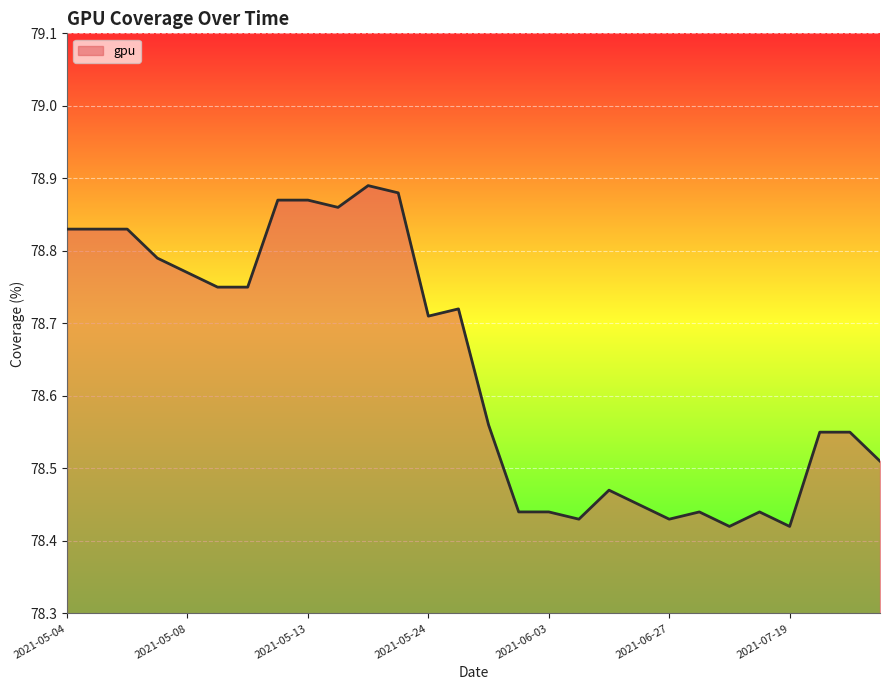

What is the difference between the maximum and minimum values?

0.5